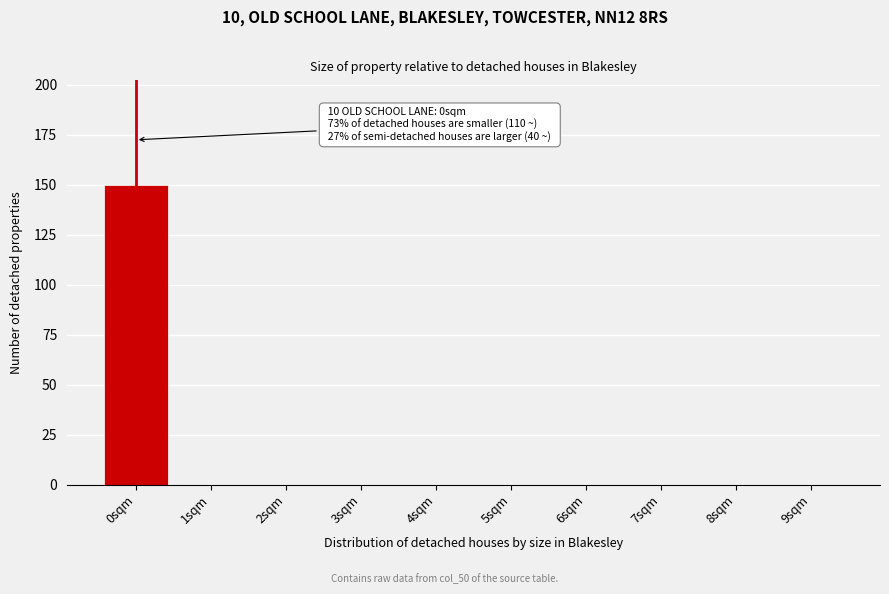

Reading left to right, list all the values displayed in this chart.

0sqm=150	1sqm=0	2sqm=0	3sqm=0	4sqm=0	5sqm=0	6sqm=0	7sqm=0	8sqm=0	9sqm=0